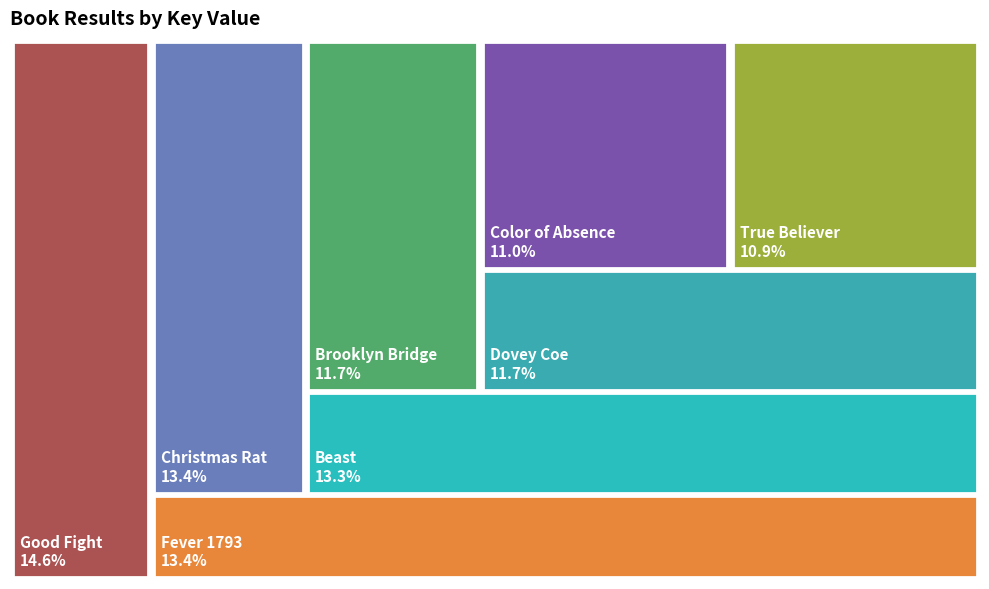

What is the largest slice in the pie chart?

Good Fight